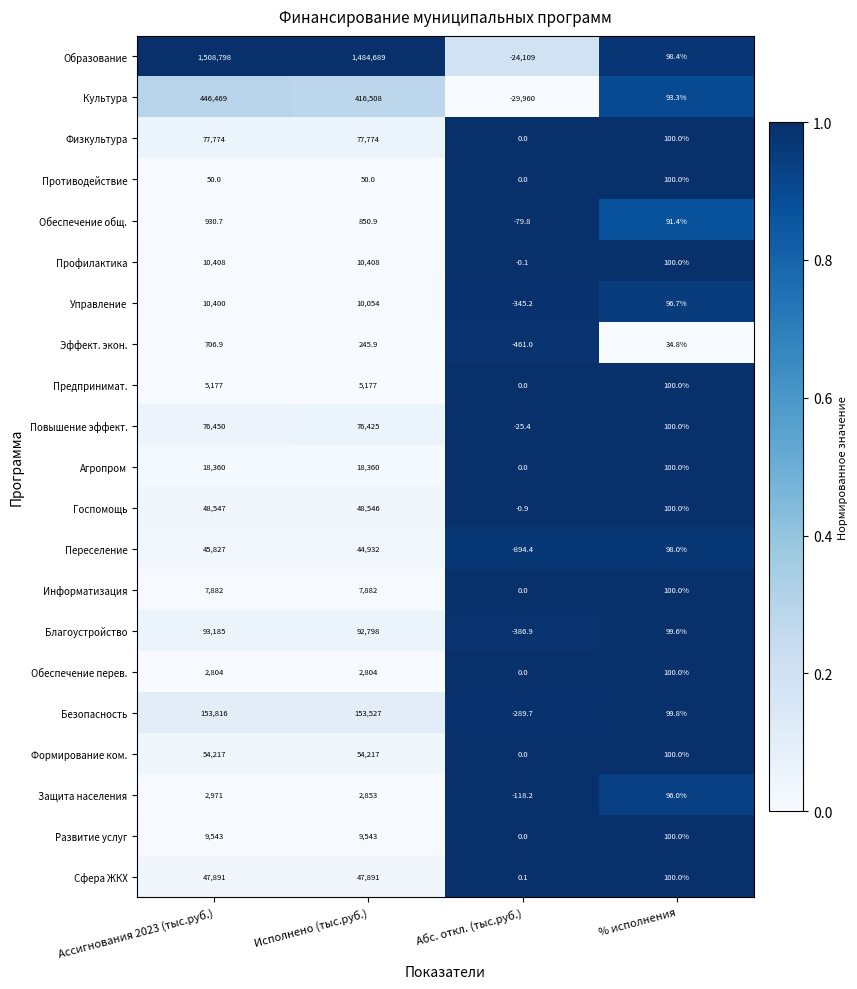

What is the sum of the Противодействие values at Абс. откл. (тыс.руб.) and % исполнения?

100.0